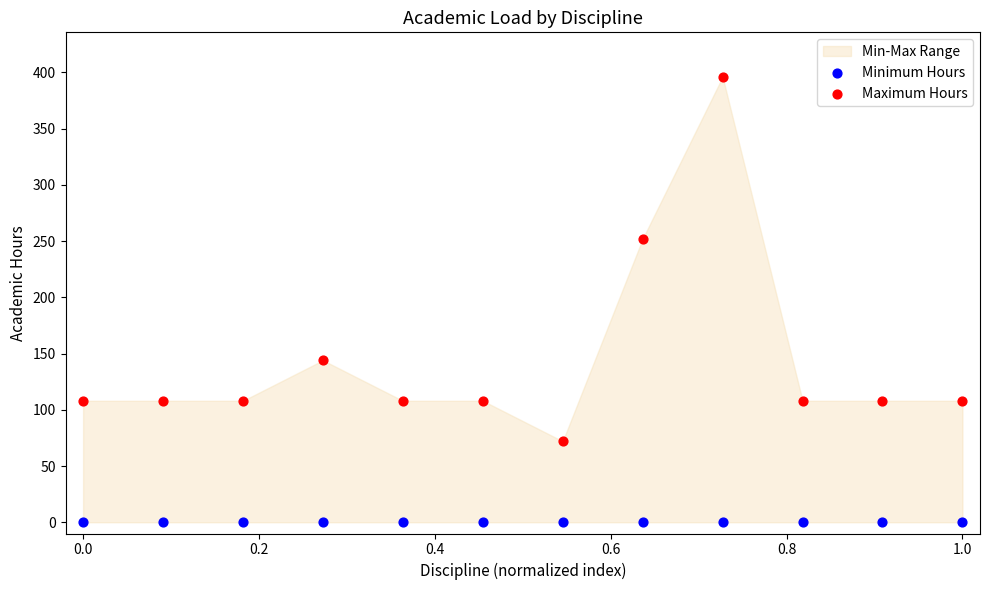

Which series contains the lowest Y value?

Minimum Hours